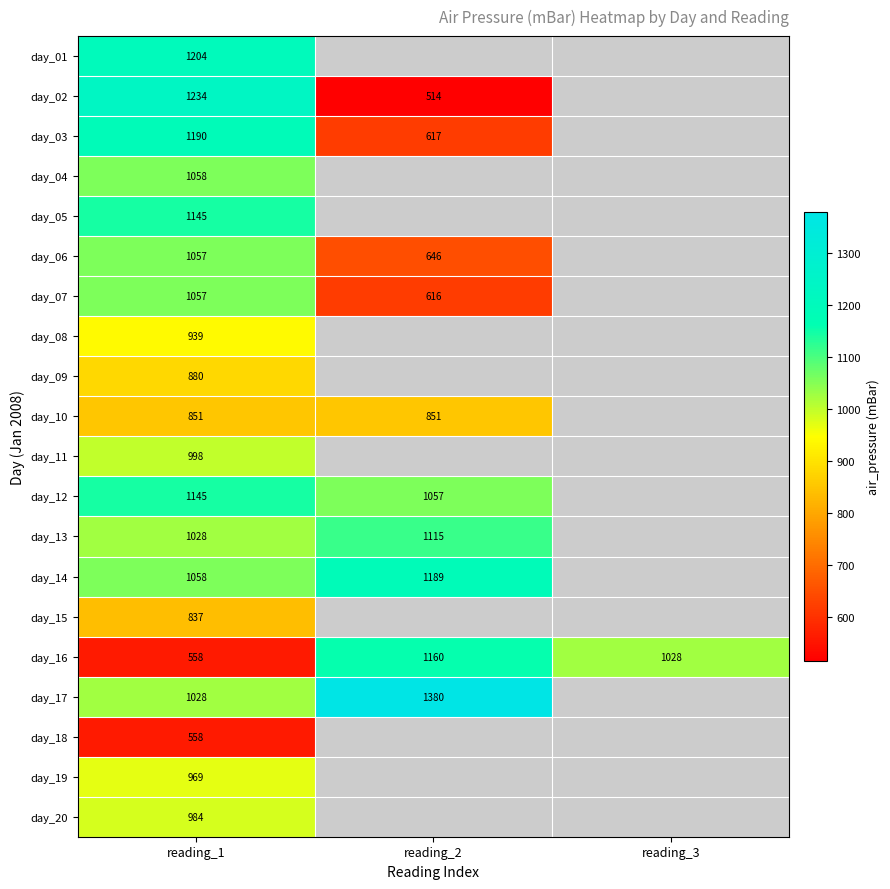

Read the day_16 value at reading_2.

1160